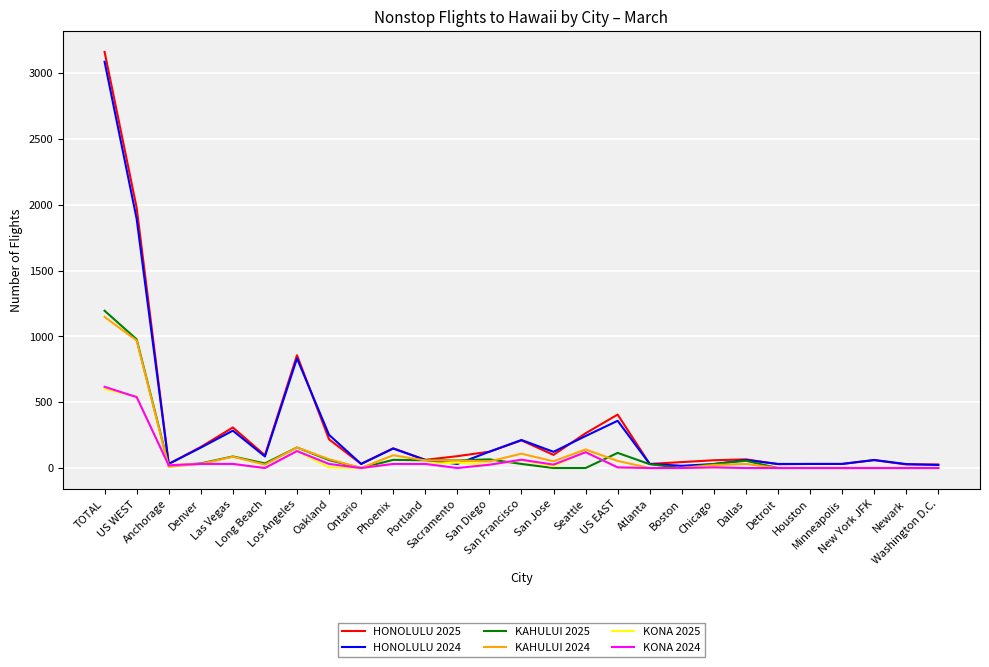

Read the HONOLULU 2025 value at New York JFK, to the nearest 50.

50